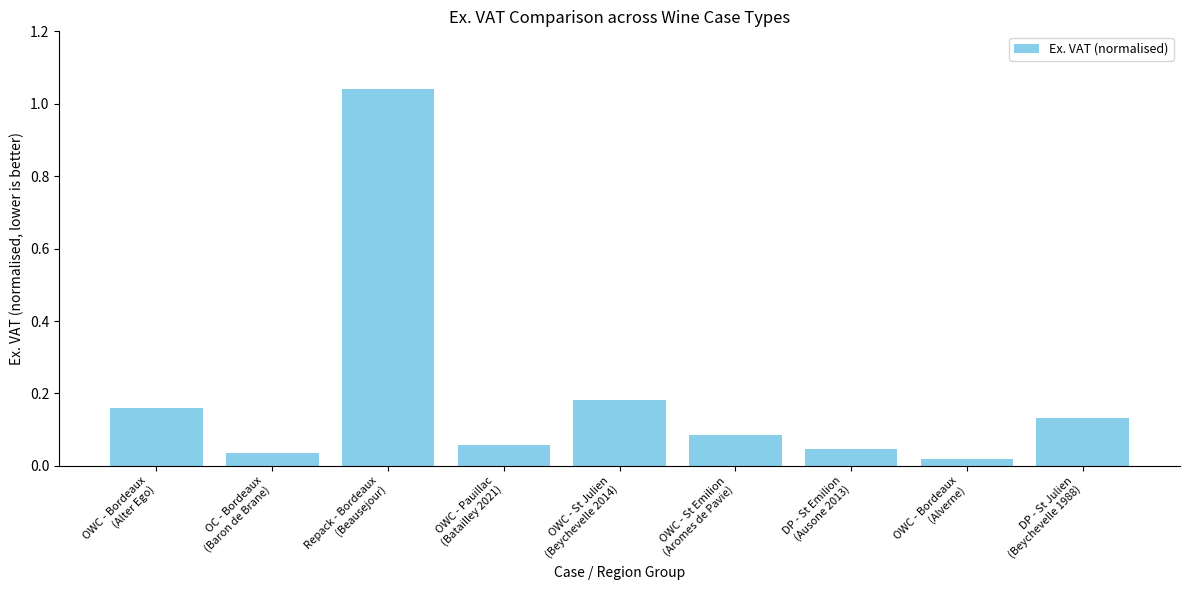

Which category has the lowest value across all series?

OWC - Bordeaux
(Alverne)